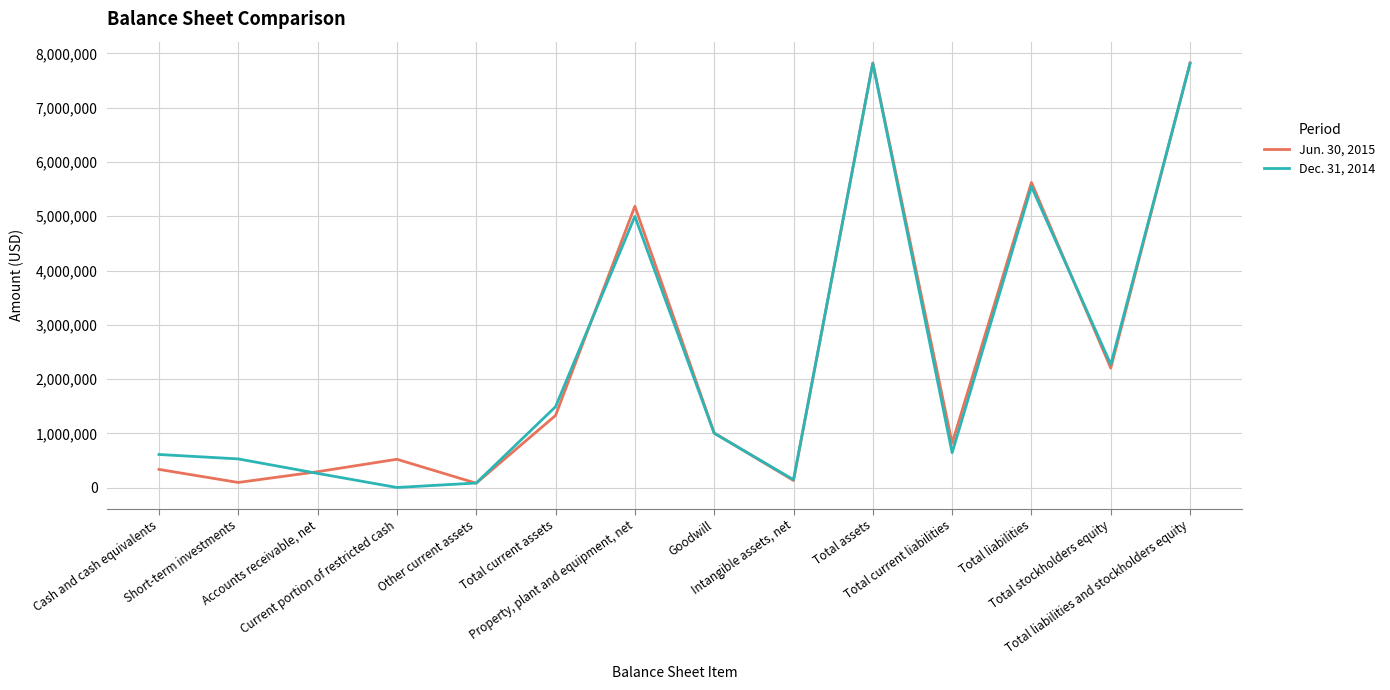

List the series in order of their overall mean, highest first.

Jun. 30, 2015, Dec. 31, 2014